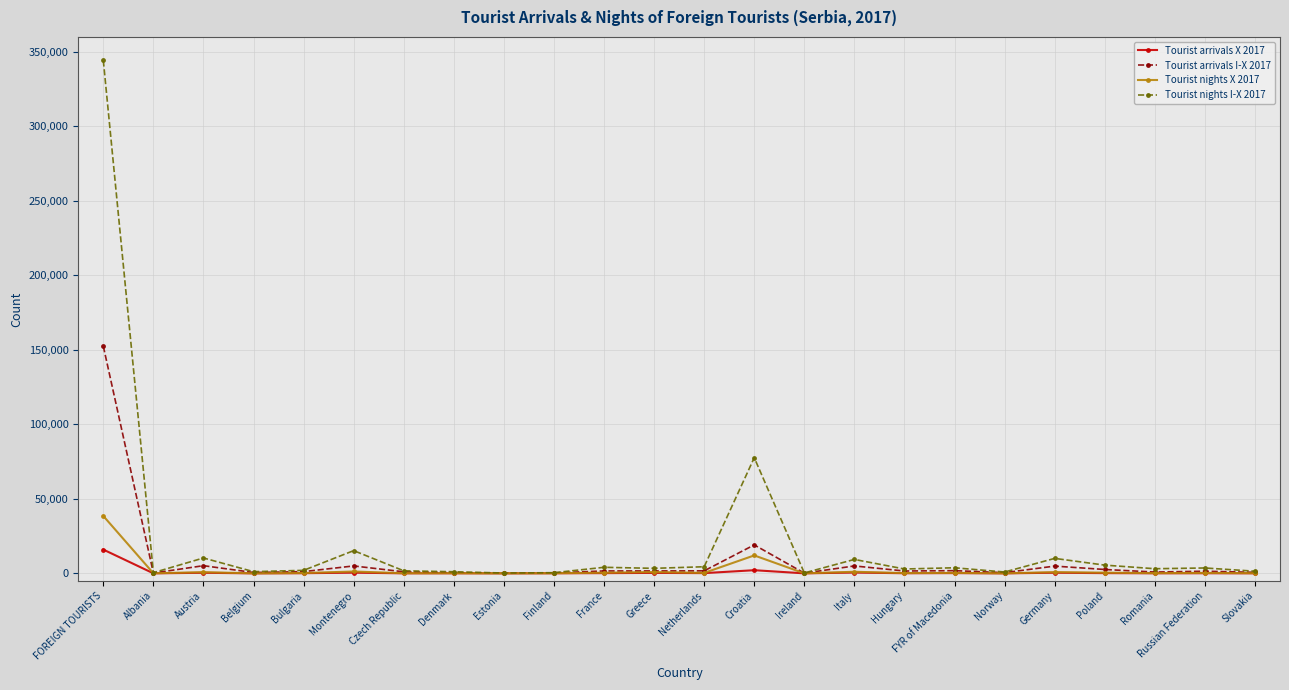

At which label does Tourist arrivals X 2017 reach its peak?

FOREIGN TOURISTS